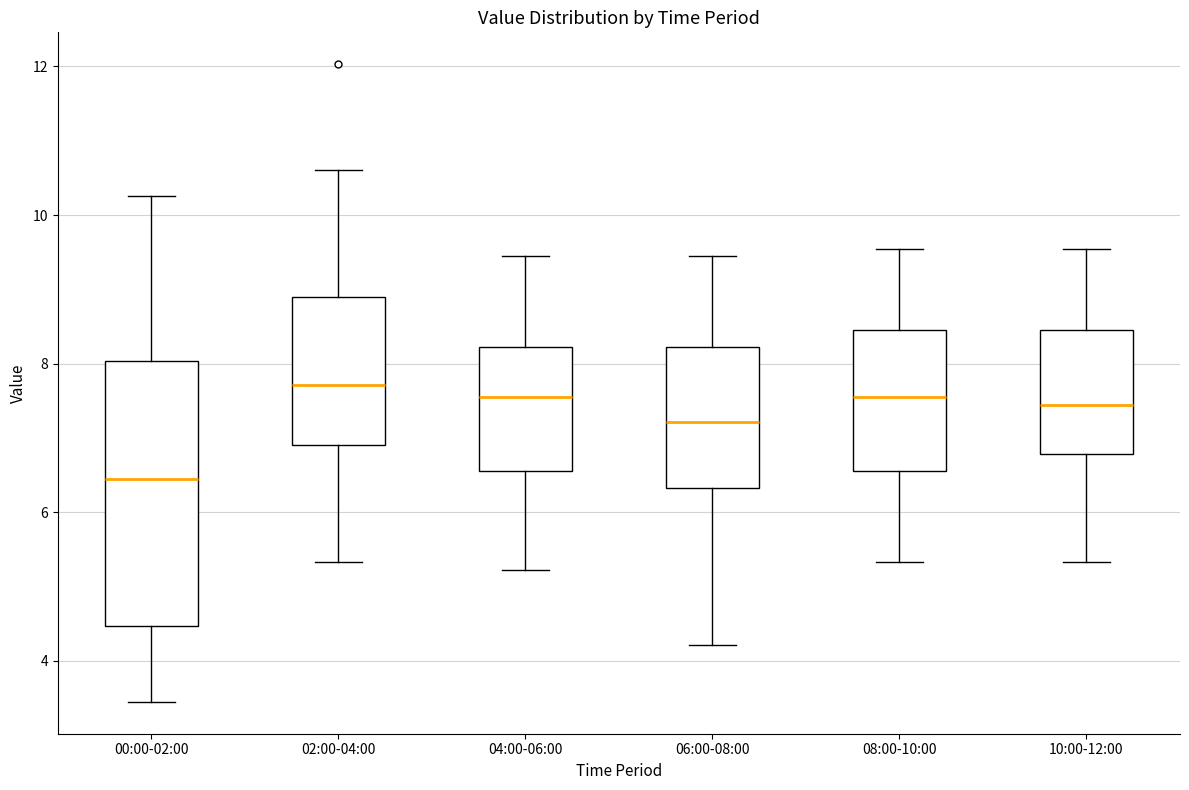

Reading left to right, read every box against the y-axis: the position of its median line, the range the box covers, and the ends of its whiskers. The values are not printed on the chart, so give them approximately, as read against the axis.

00:00-02:00: median 6.4, box 4.4 to 8.0, whiskers 3.4 to 10.2
02:00-04:00: median 7.8, box 7.0 to 9.0, whiskers 5.4 to 10.6
04:00-06:00: median 7.6, box 6.6 to 8.2, whiskers 5.2 to 9.4
06:00-08:00: median 7.2, box 6.4 to 8.2, whiskers 4.2 to 9.4
08:00-10:00: median 7.6, box 6.6 to 8.4, whiskers 5.4 to 9.6
10:00-12:00: median 7.4, box 6.8 to 8.4, whiskers 5.4 to 9.6